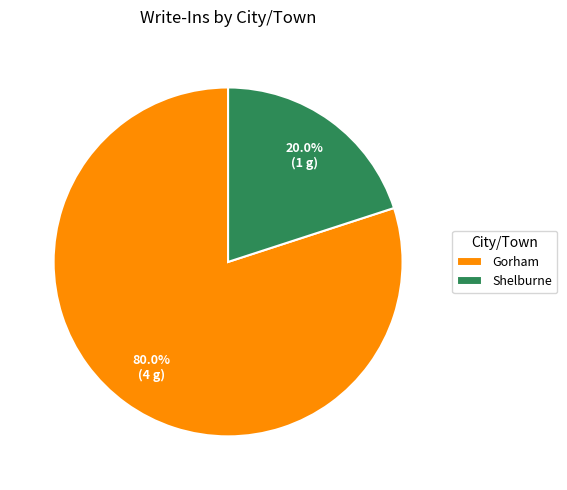

How many segments does this pie chart have?

2